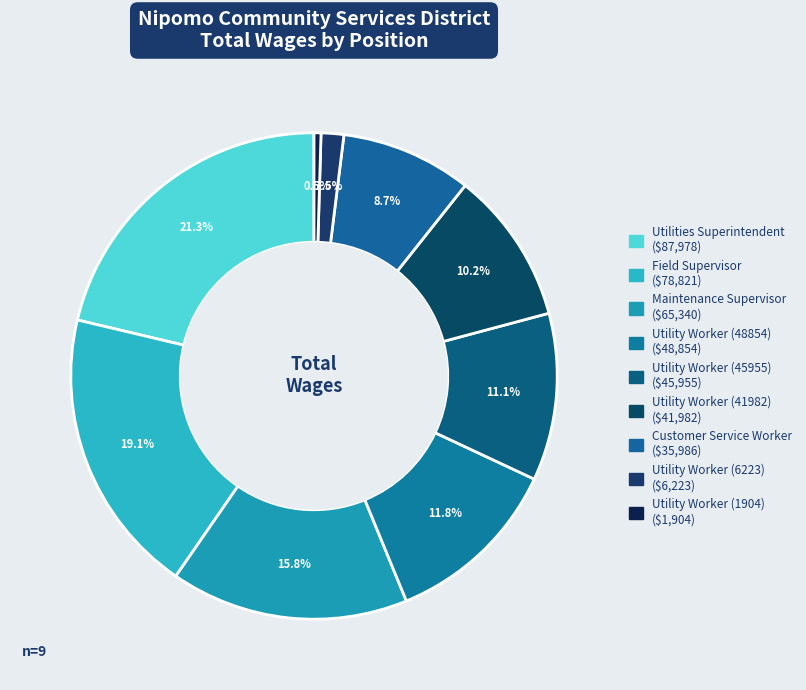

What is the ratio of the value at Utility Worker (1904) to the value at Utility Worker (6223)?

0.3